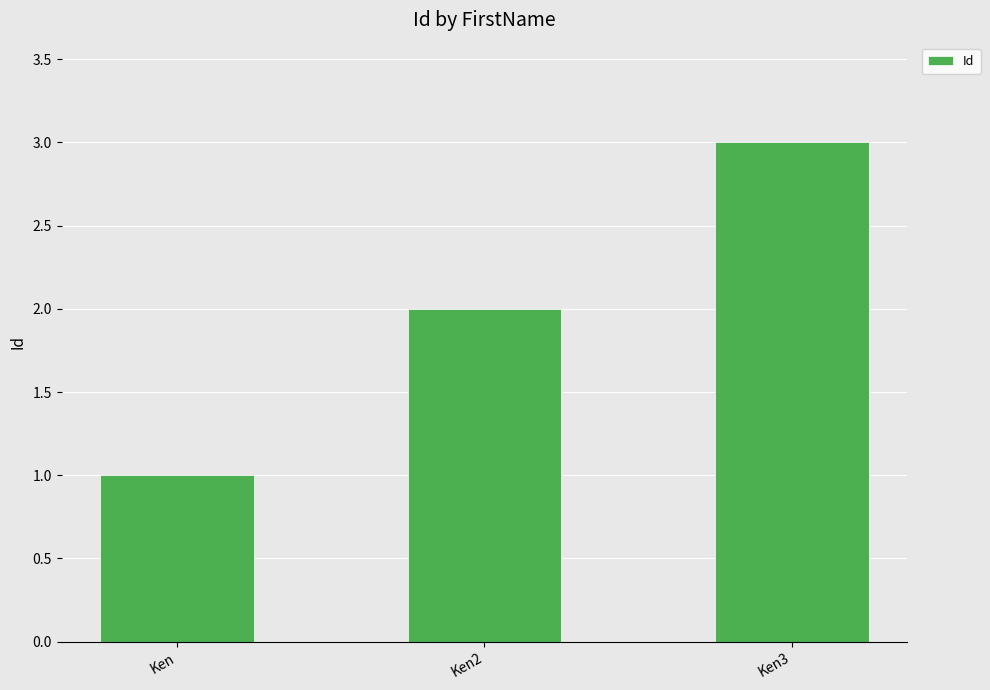

The chart shows a value of 0 at Ken. True or false?

False